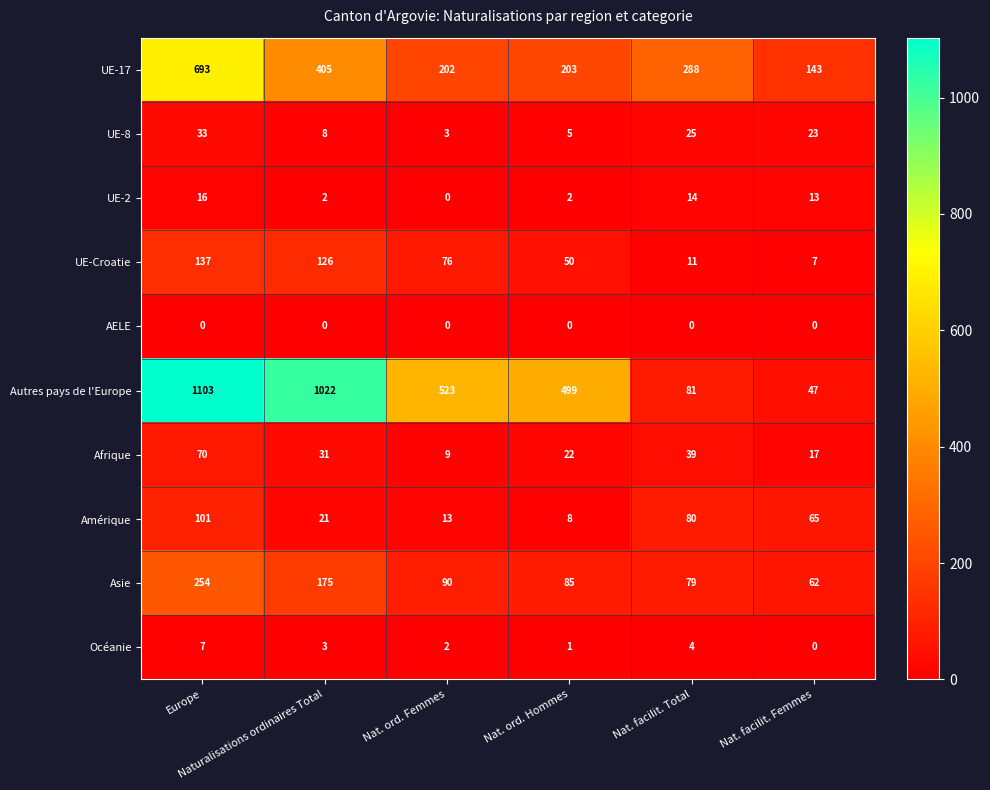

What is the difference between the maximum and minimum values in the UE-17 series?

550